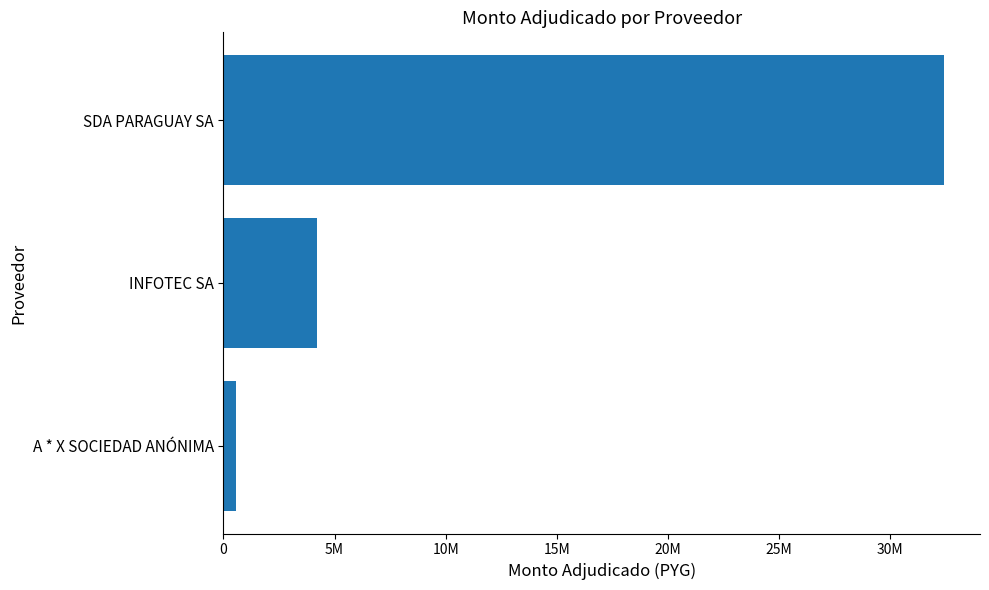

Does the chart contain stacked bars?

No